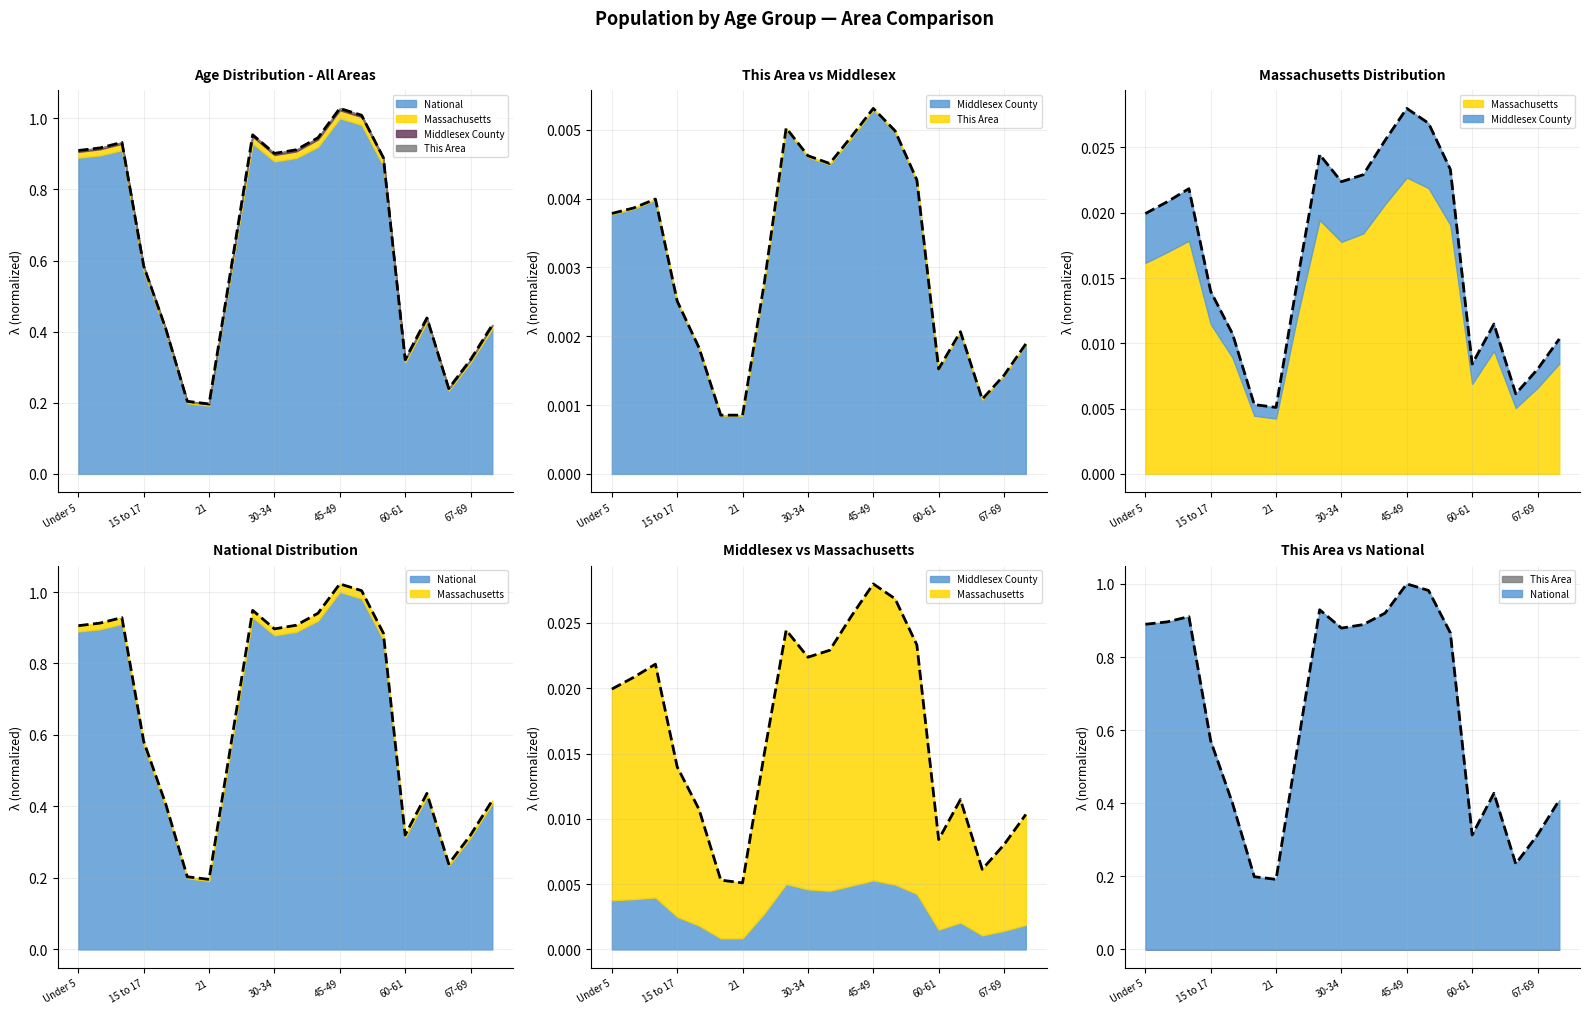

True or false: National has more than 1 interior local peaks.

True